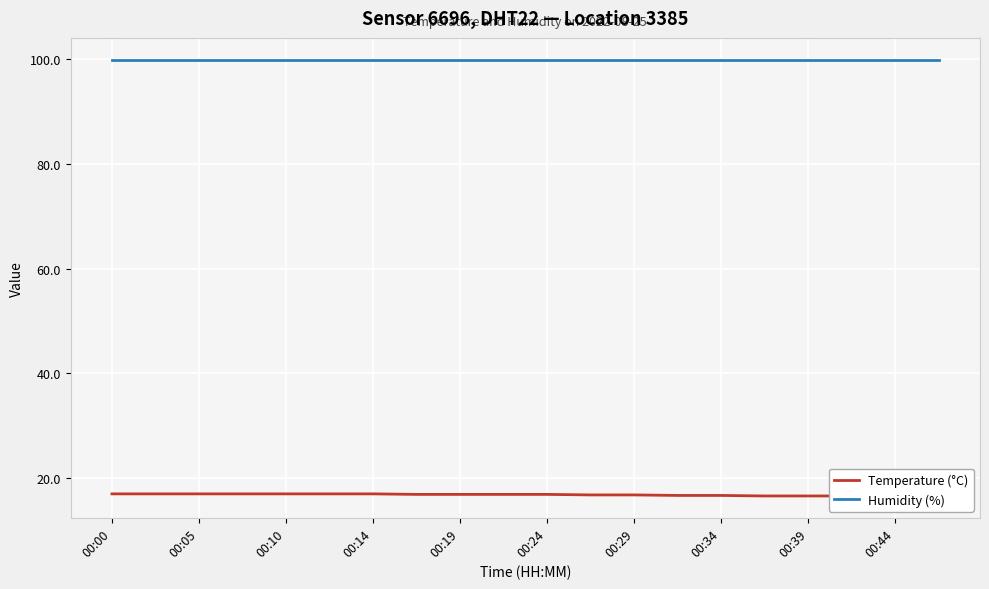

What is the lowest value of the Humidity (%) series?

99.9